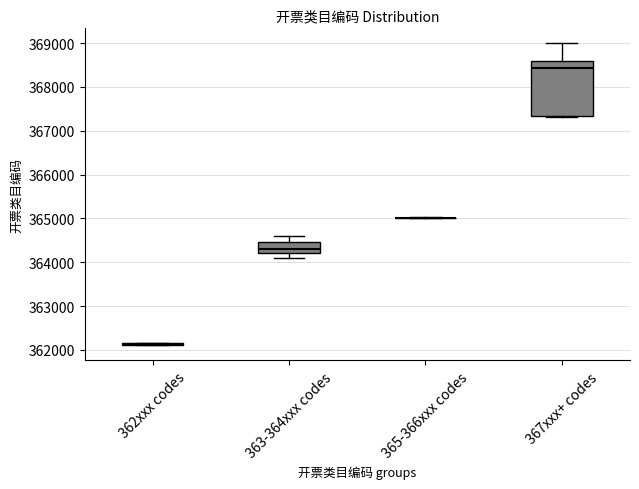

Where is the lower edge of the box for 367xxx+ codes on the y-axis? The values are not printed on the chart, so give them approximately, as read against the axis.

367300